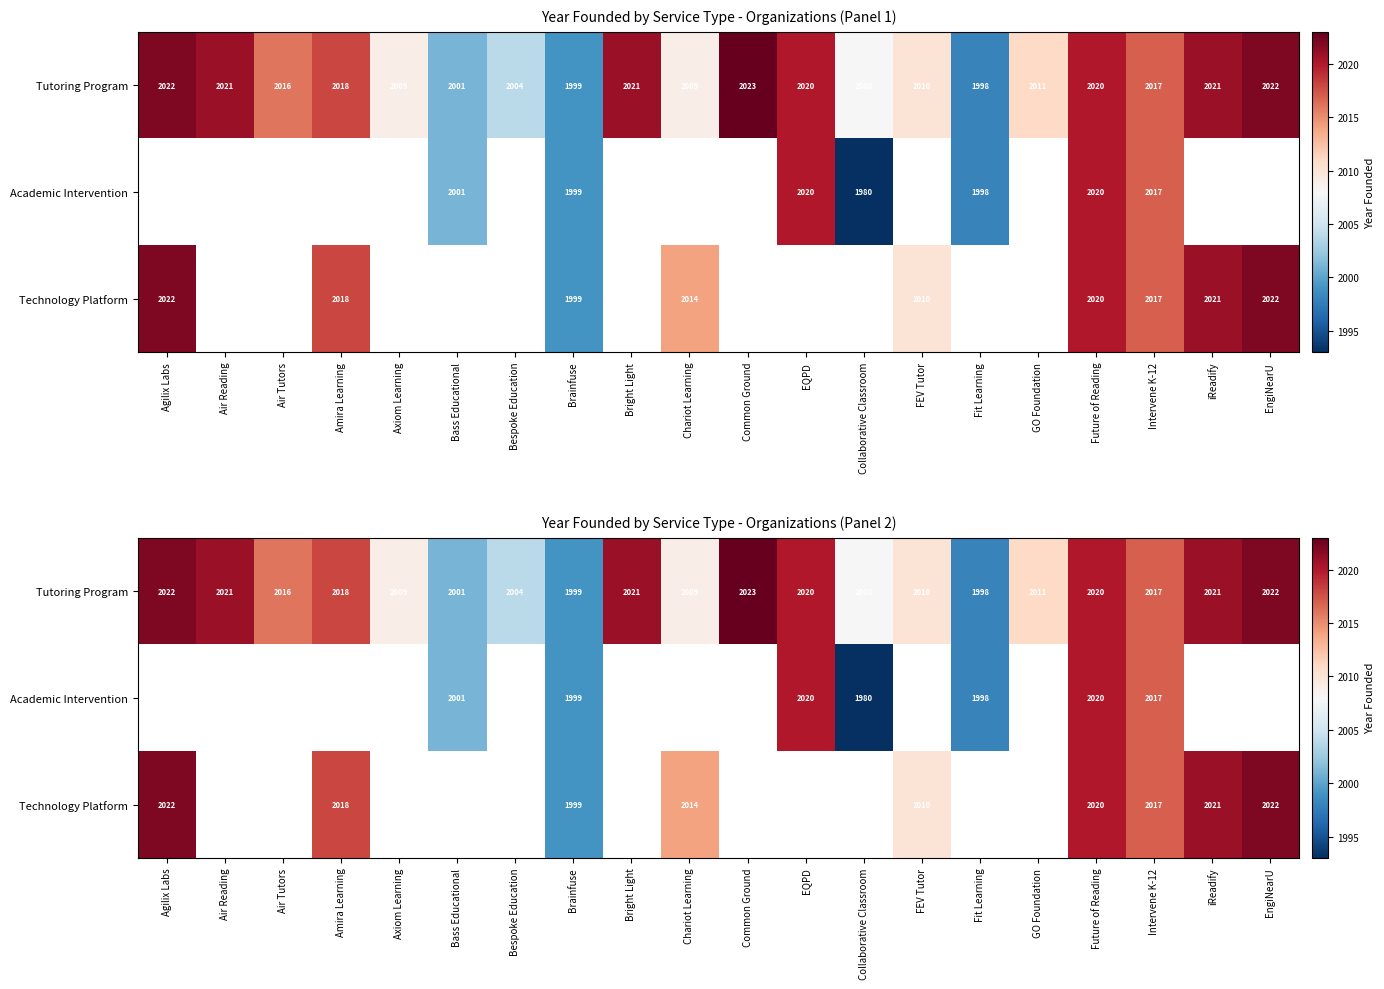

What is the maximum value shown in the chart?

2023.0